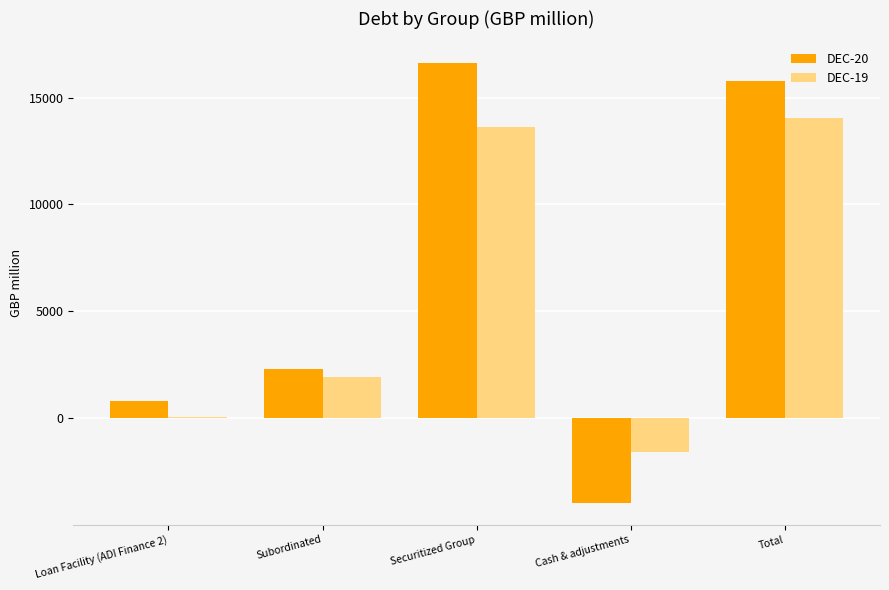

At Total, list the series in order from largest to smallest.

DEC-20, DEC-19